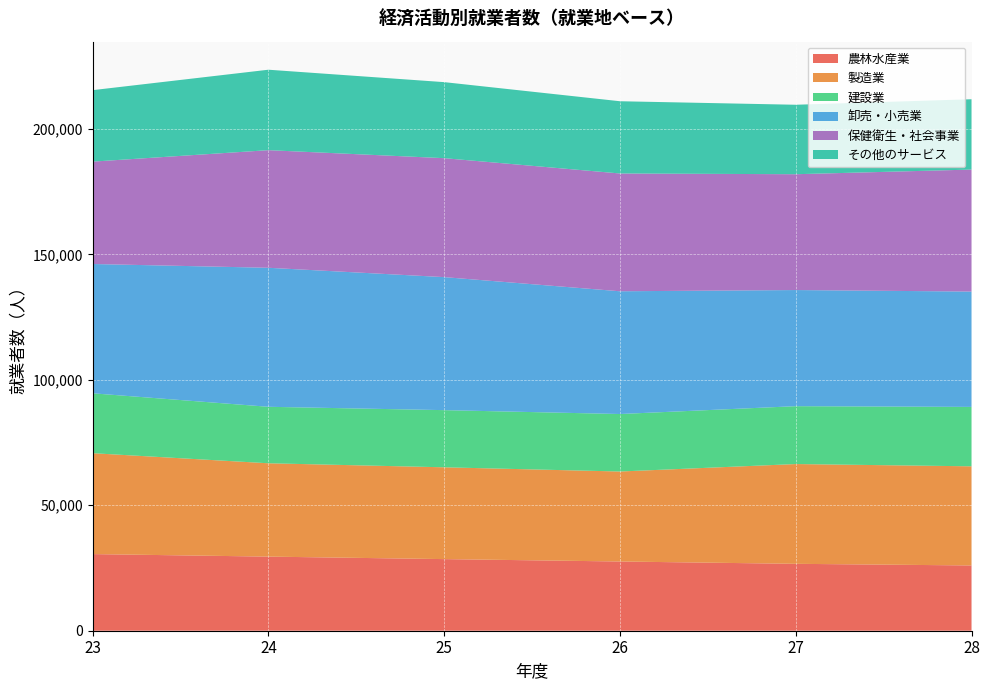

Reading left to right, transcribe all the data shown in this chart.

農林水産業: 23=30538	24=29533	25=28540	26=27586	27=26661	28=26012
製造業: 23=40209	24=37197	25=36585	26=35862	27=39759	28=39507
建設業: 23=23867	24=22507	25=22778	26=22910	27=23063	28=23672
卸売・小売業: 23=51527	24=55399	25=53008	26=48916	27=46278	28=45966
保健衛生・社会事業: 23=40797	24=46867	25=47402	26=46941	27=46156	28=48615
その他のサービス: 23=28482	24=32058	25=30298	26=28784	27=27681	28=28024